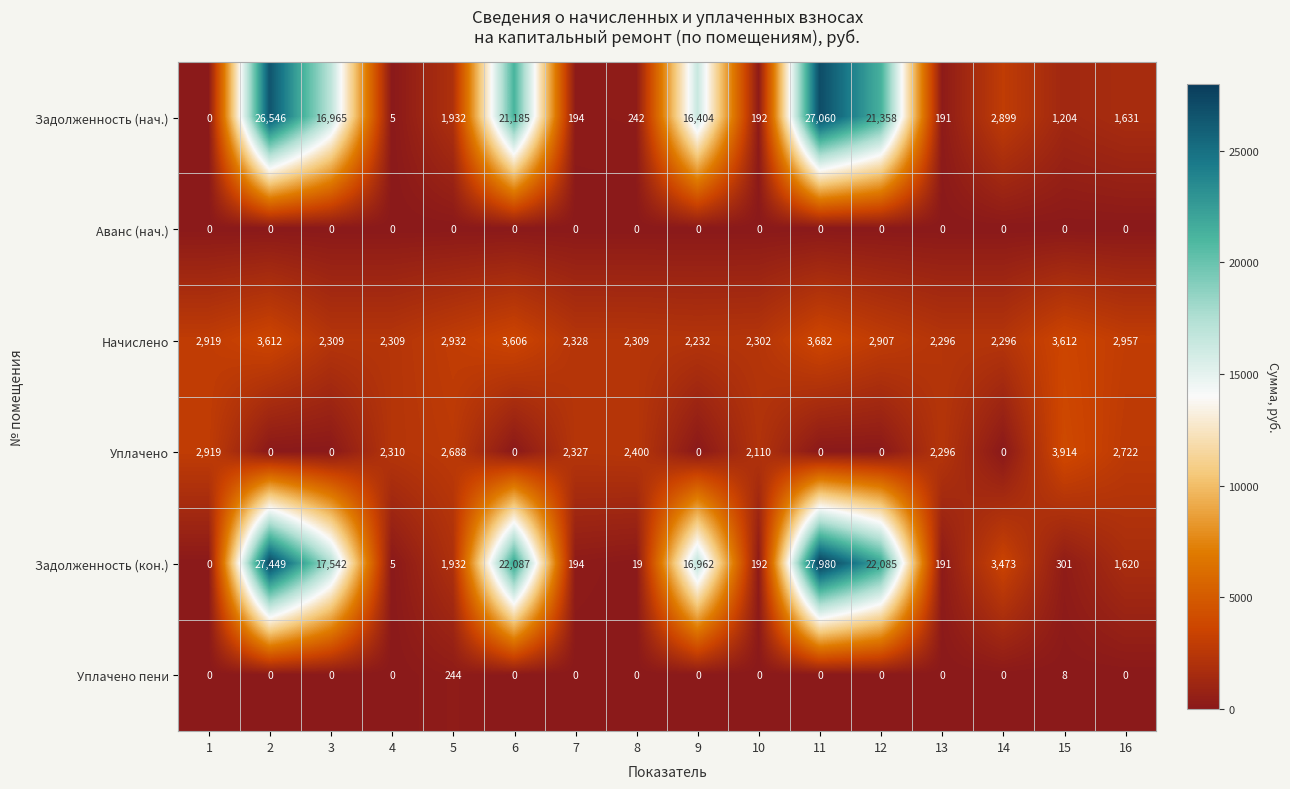

What is the difference between the Задолженность (кон.) values at 16 and 5?

312